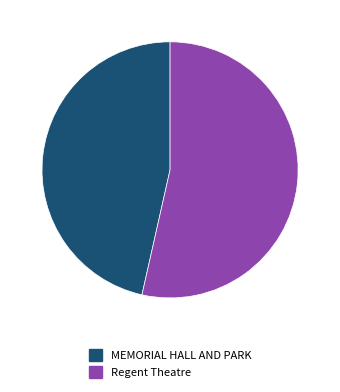

True or false: Regent Theatre accounts for 54% of the total.

True